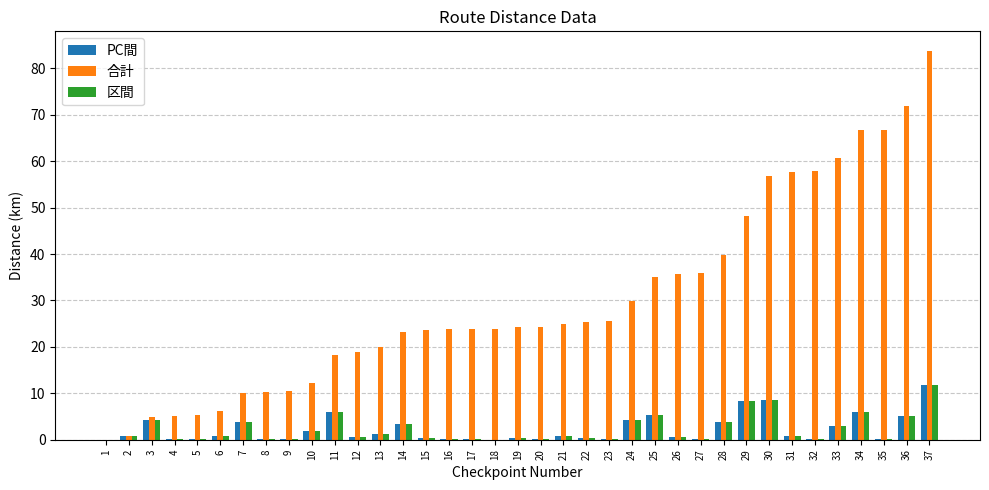

What is the greatest value displayed?

83.8